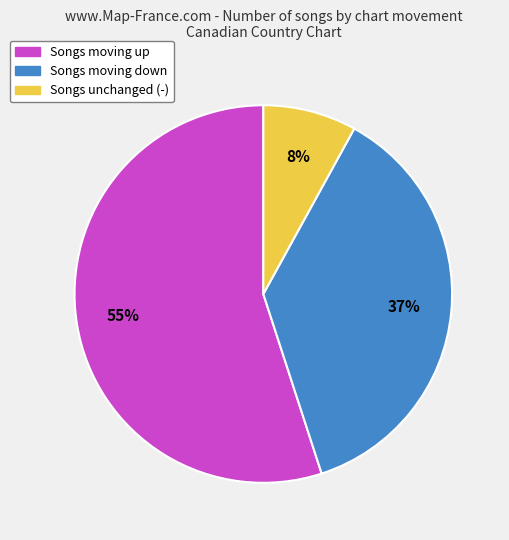

How many slices are in this pie chart?

3